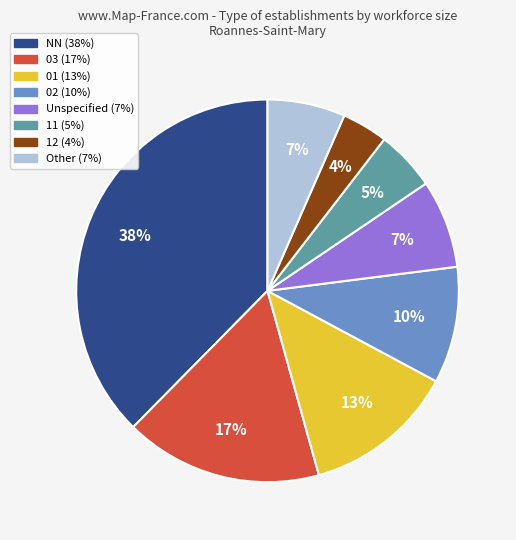

Does any single category account for the majority?

No